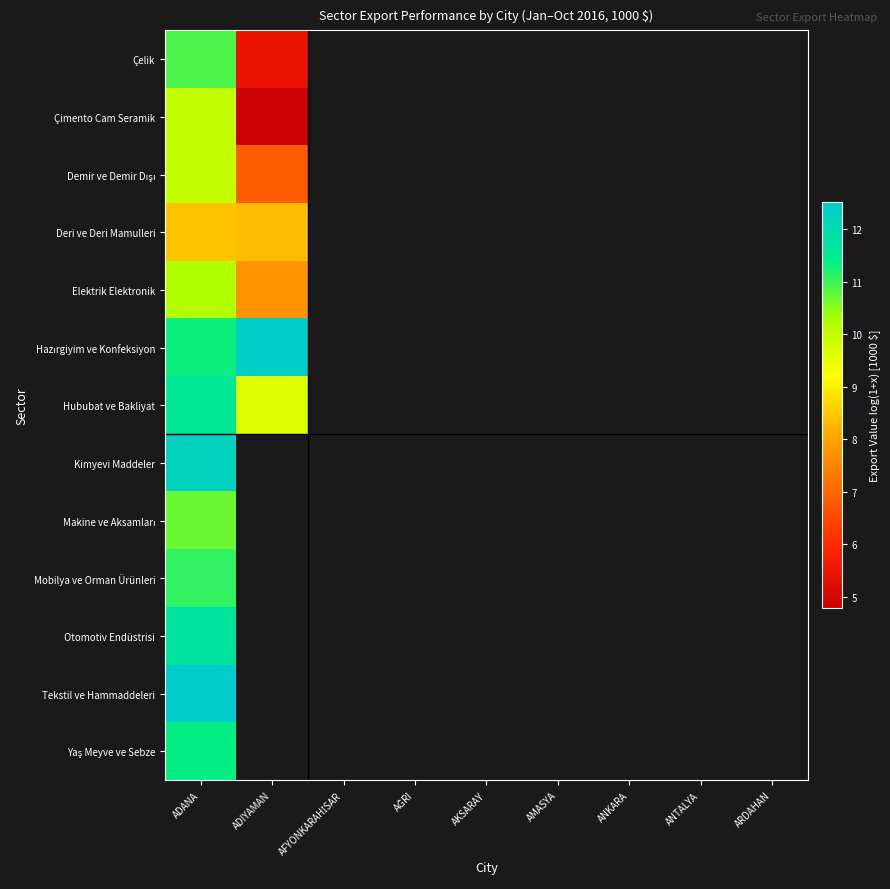

At which label is Çimento Cam Seramik closest to 7?

ADIYAMAN